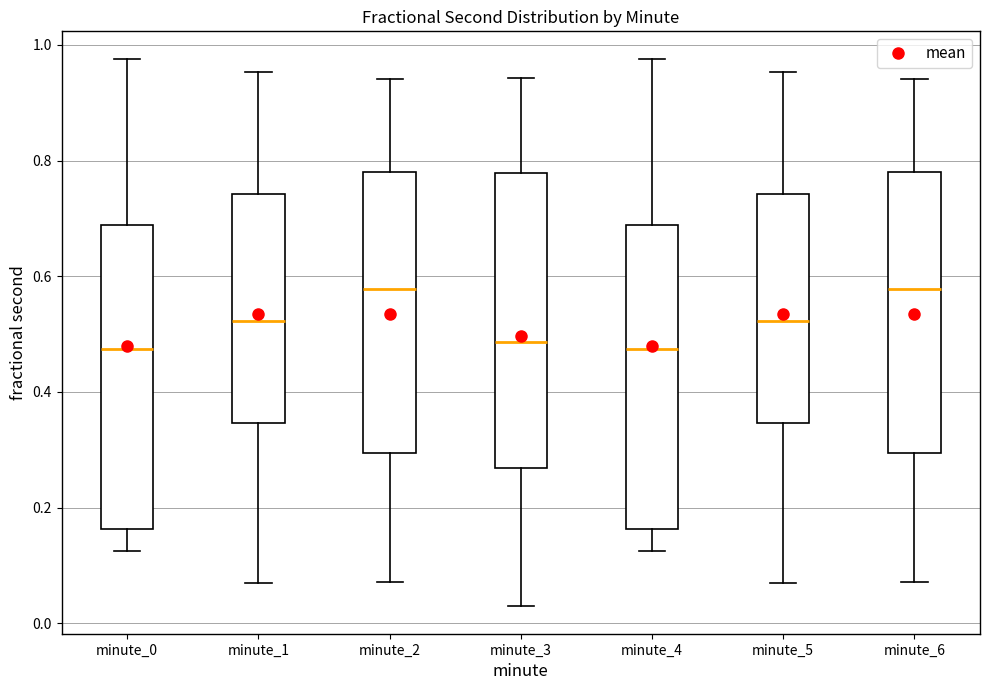

Reading left to right, read every box against the y-axis: the position of its median line, the range the box covers, and the ends of its whiskers. The values are not printed on the chart, so give them approximately, as read against the axis.

minute_0: median 0.48, box 0.16 to 0.68, whiskers 0.12 to 0.98
minute_1: median 0.52, box 0.34 to 0.74, whiskers 0.06 to 0.96
minute_2: median 0.58, box 0.30 to 0.78, whiskers 0.08 to 0.94
minute_3: median 0.48, box 0.26 to 0.78, whiskers 0.02 to 0.94
minute_4: median 0.48, box 0.16 to 0.68, whiskers 0.12 to 0.98
minute_5: median 0.52, box 0.34 to 0.74, whiskers 0.06 to 0.96
minute_6: median 0.58, box 0.30 to 0.78, whiskers 0.08 to 0.94